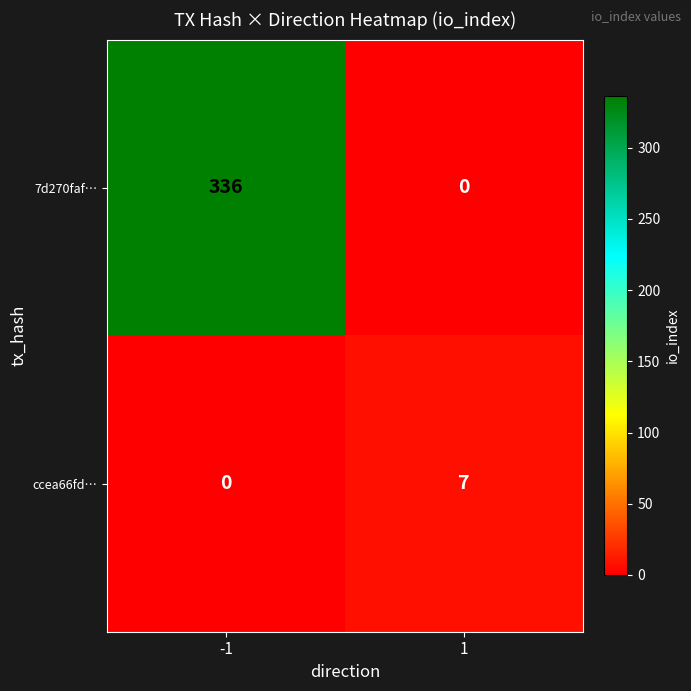

Rank the series at -1 from highest to lowest value.

7d270faf…, ccea66fd…